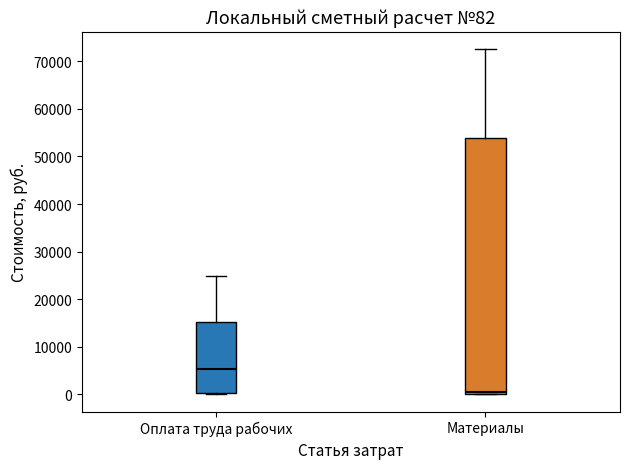

Comparing the boxes themselves (not the whiskers), which one is the tallest?

Материалы